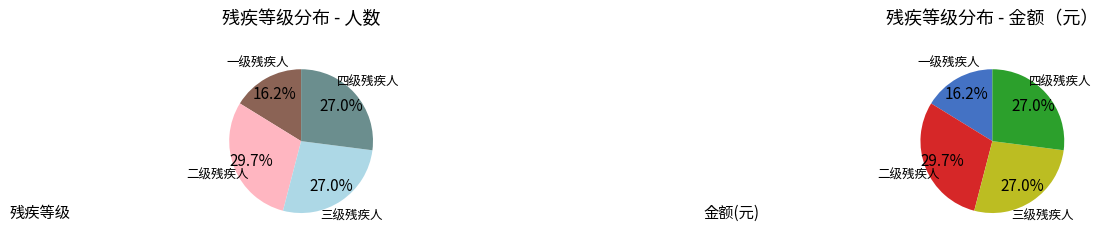

Is there any slice that represents more than half of the pie?

No